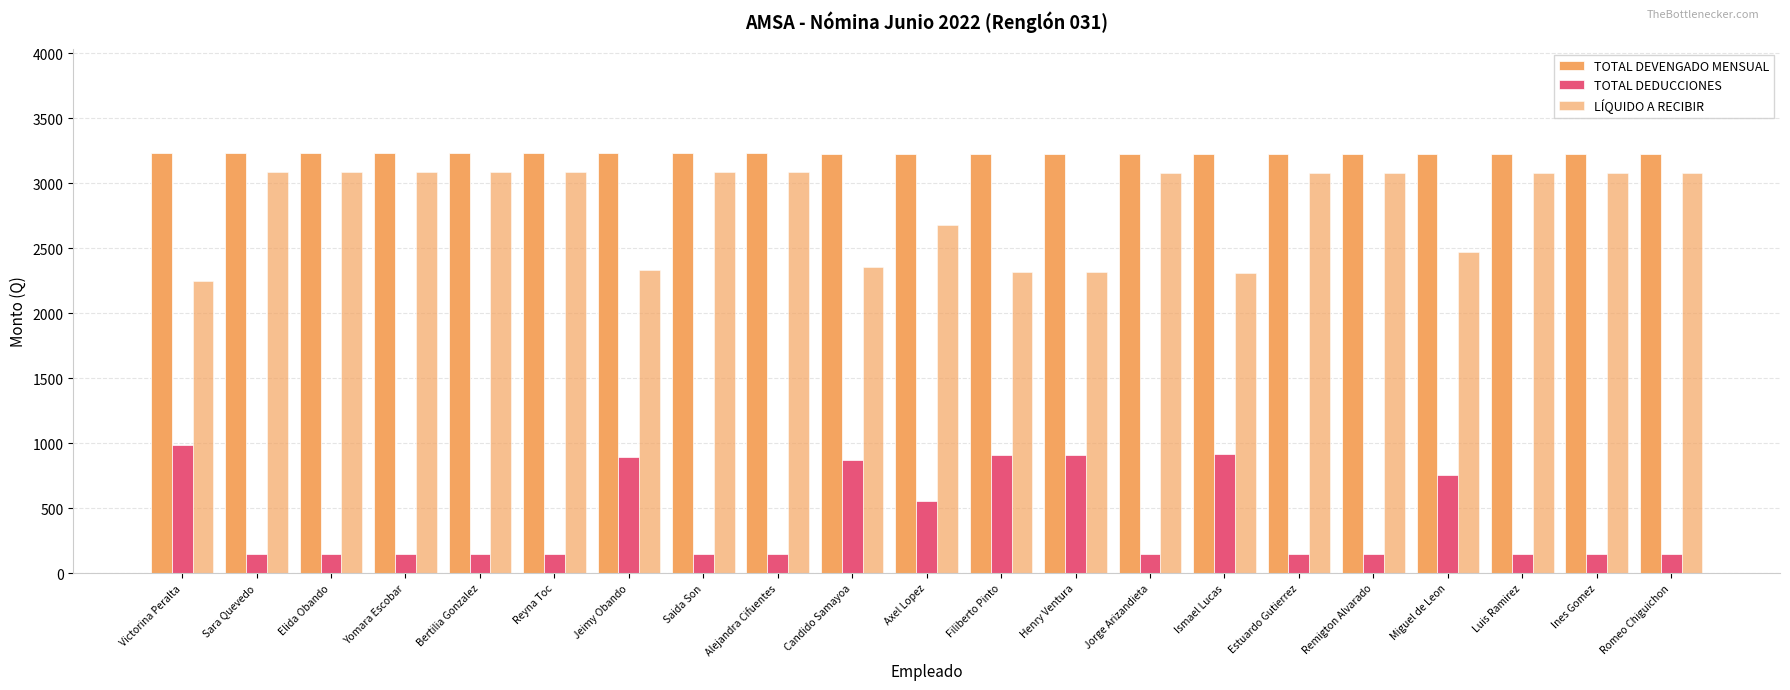

Does the chart contain stacked bars?

No